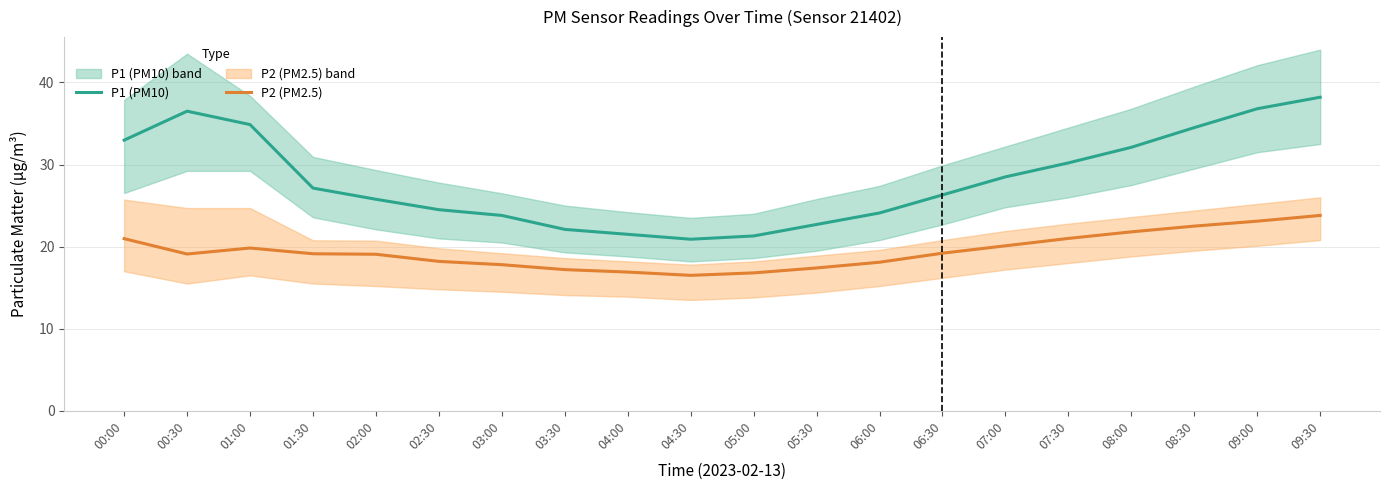

List the labels in order of P2 (PM2.5) value, smallest first.

04:30, 05:00, 04:00, 03:30, 05:30, 03:00, 06:00, 02:30, 02:00, 00:30, 01:30, 06:30, 01:00, 07:00, 00:00, 07:30, 08:00, 08:30, 09:00, 09:30